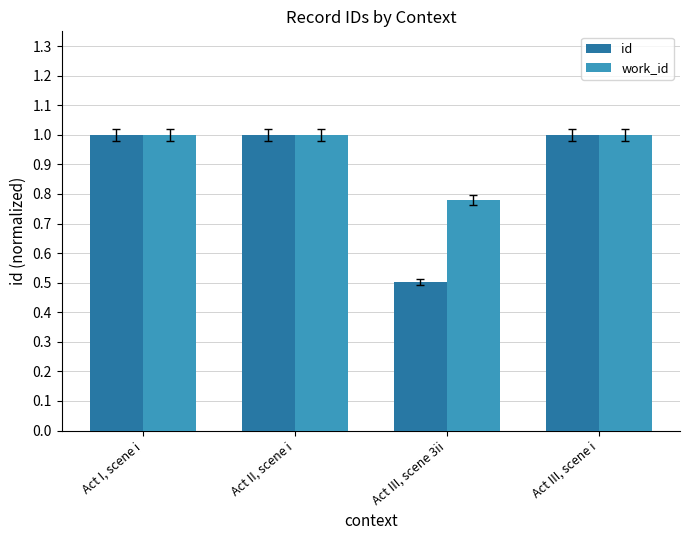

Which series has the largest range (max minus min)?

id